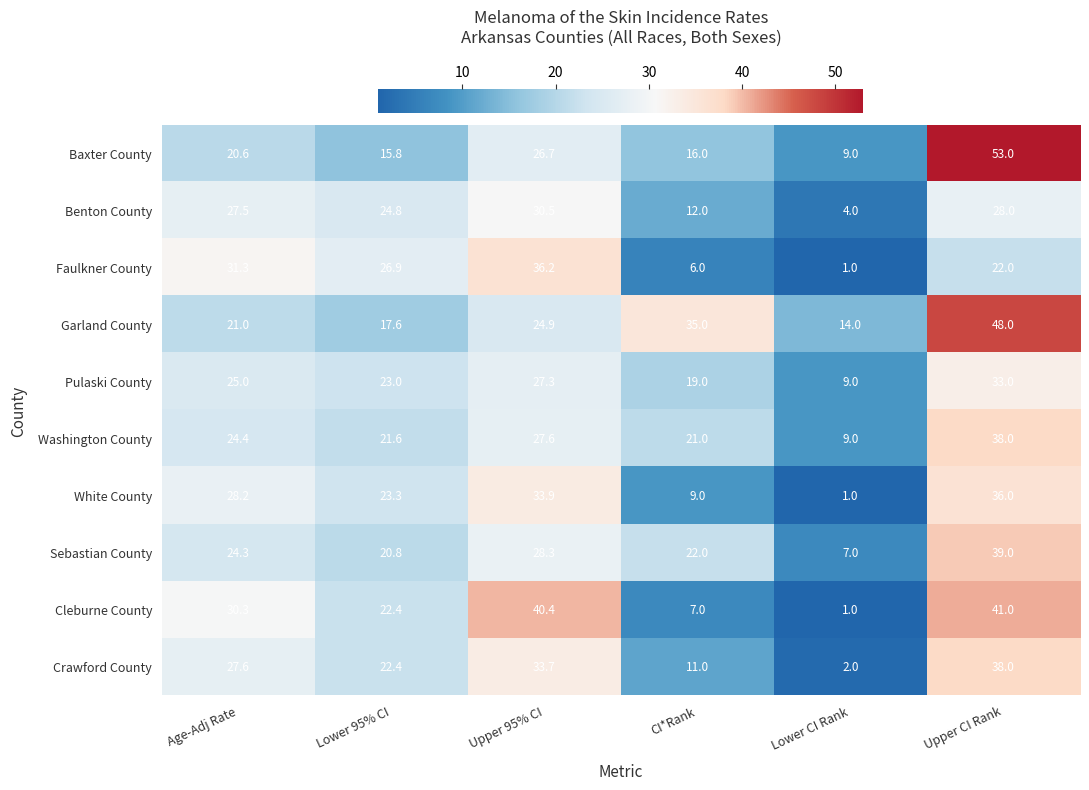

What is the difference between the Benton County values at Lower CI Rank and Age-Adj Rate?

23.5